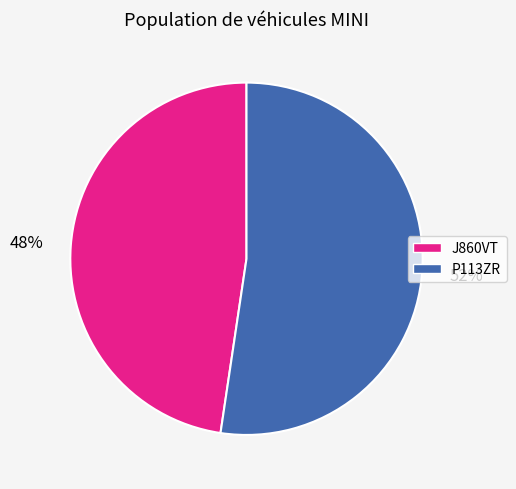

How many segments does this pie chart have?

2